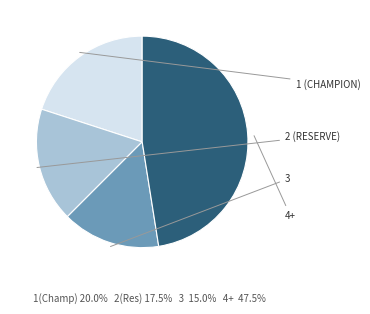

Does any single category account for the majority?

No